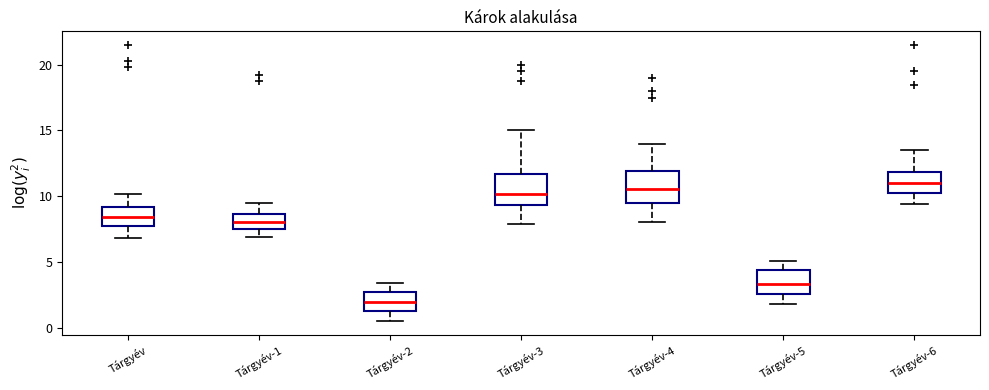

Reading left to right, transcribe this box plot: for each box, give where its median line is, the range the box spans, and where its two whiskers end, as read against the y-axis. The values are not printed on the chart, so give them approximately, as read against the axis.

Tárgyév: median 8.5, box 7.5 to 9.0, whiskers 7.0 to 10.0
Tárgyév-1: median 8.0, box 7.5 to 8.5, whiskers 7.0 to 9.5
Tárgyév-2: median 2.0, box 1.0 to 2.5, whiskers 0.5 to 3.5
Tárgyév-3: median 10.0, box 9.5 to 11.5, whiskers 8.0 to 15.0
Tárgyév-4: median 10.5, box 9.5 to 12.0, whiskers 8.0 to 14.0
Tárgyév-5: median 3.5, box 2.5 to 4.5, whiskers 2.0 to 5.0
Tárgyév-6: median 11.0, box 10.0 to 12.0, whiskers 9.5 to 13.5